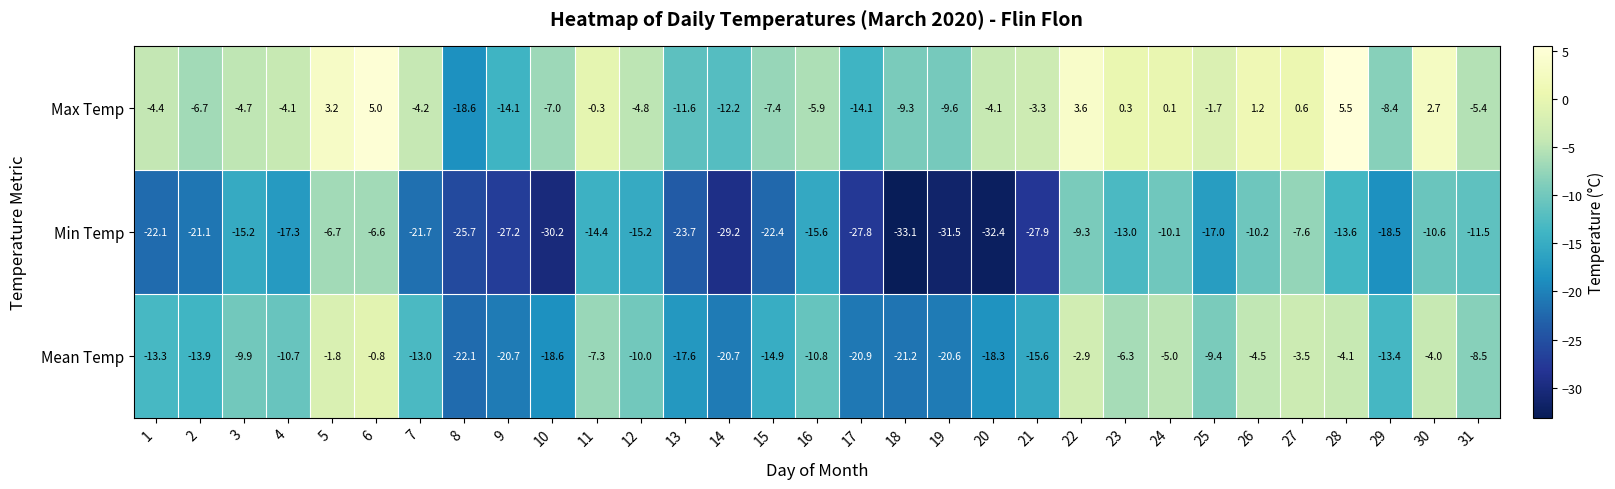

At how many categories does at least one series exceed 3?

4